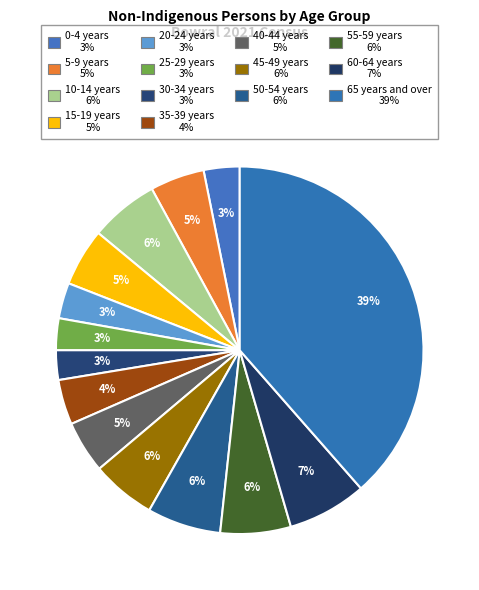

Is it true that 35-39 years is 1% of the pie?

False